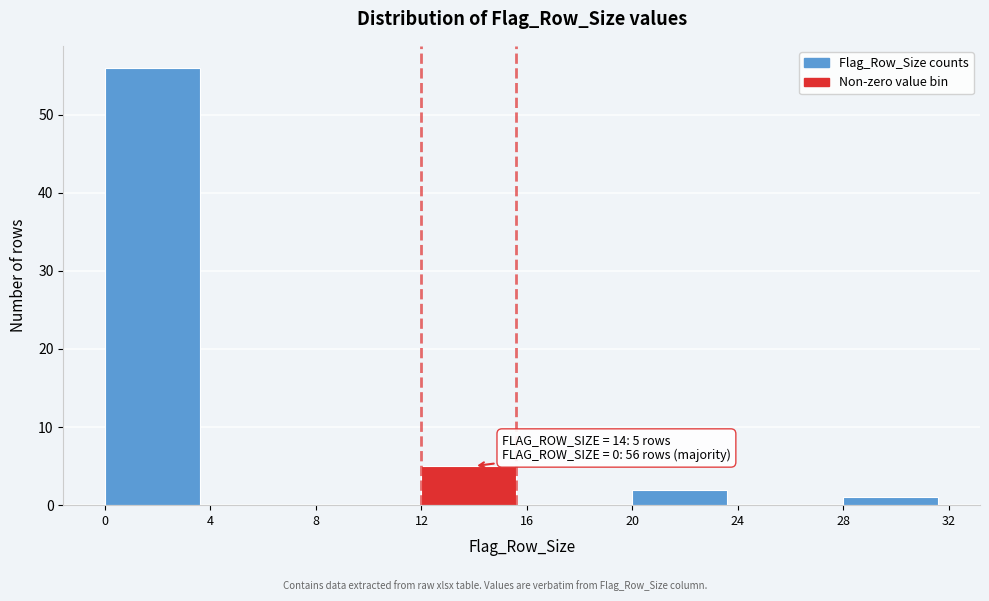

Over which range of the x-axis is the bar tallest?

0 to 4